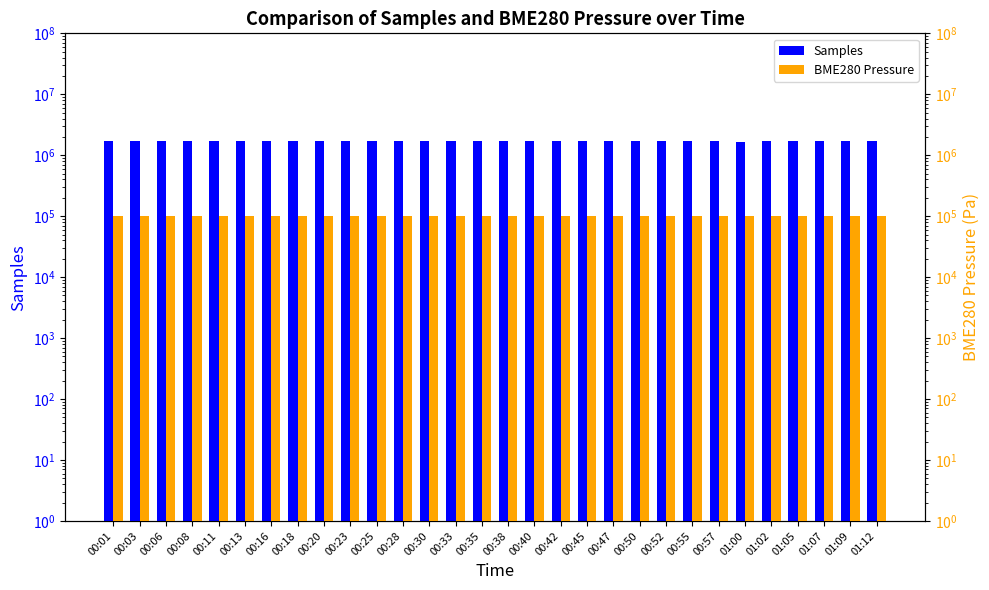

The value of BME280 Pressure at 01:12 is 179738.2. True or false?

False